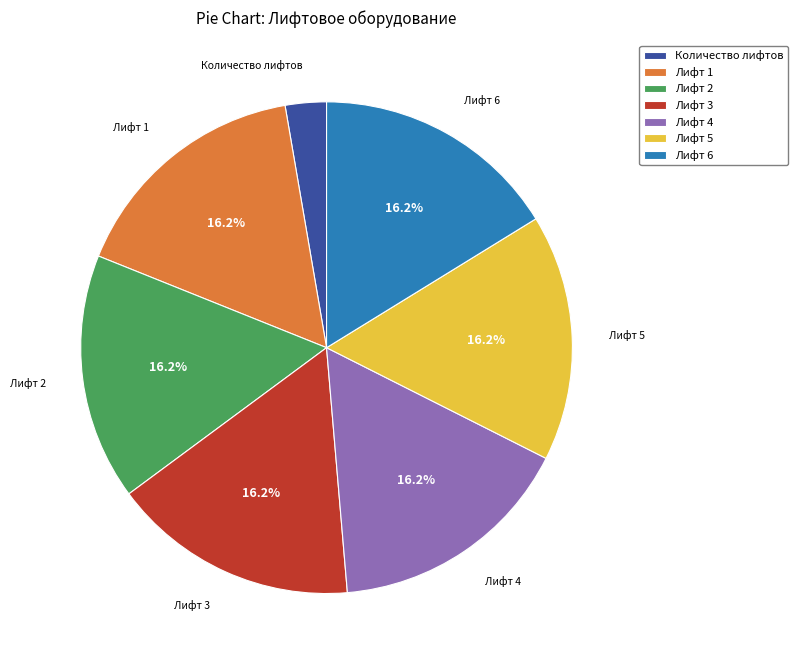

To the nearest percent, what portion does Количество лифтов represent?

3%